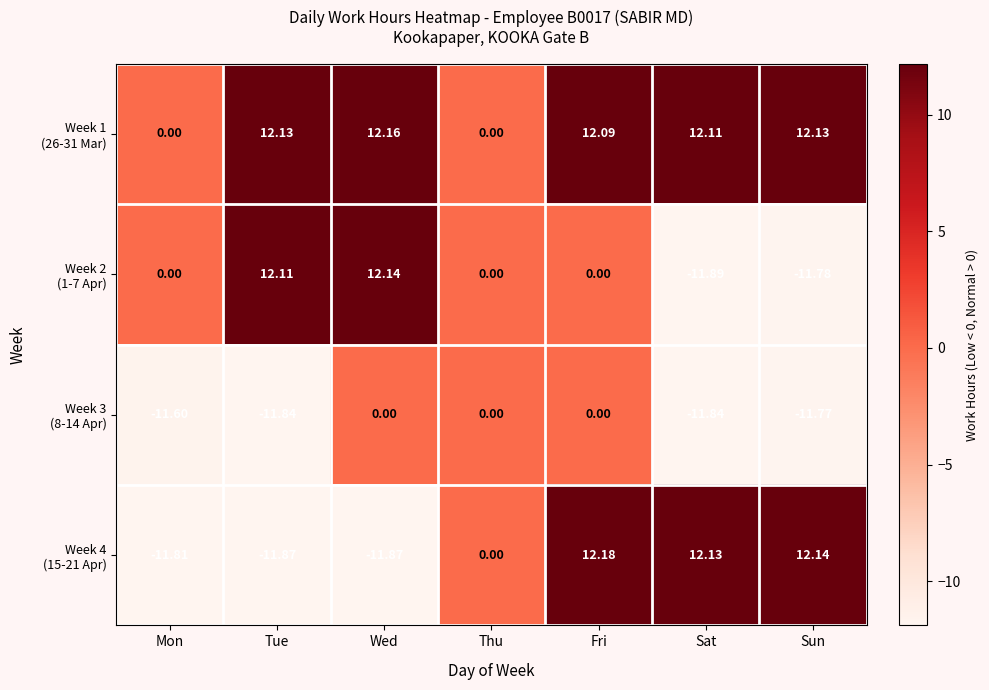

Which label corresponds to the smallest value in the chart?

Sat